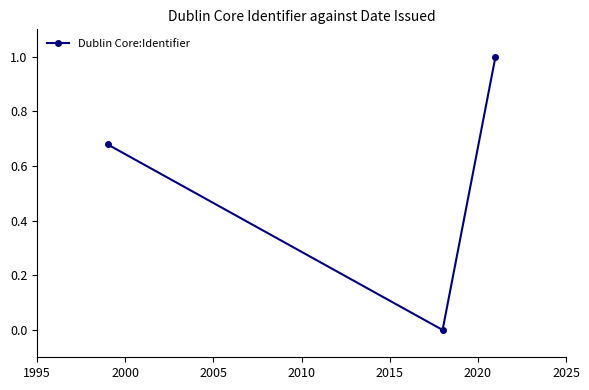

How many lines are shown in the chart?

1